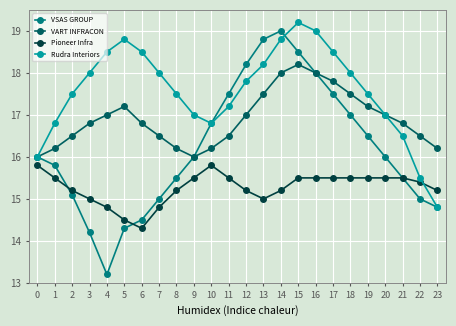

True or false: VSAS GROUP and Pioneer Infra intersect in this chart.

True